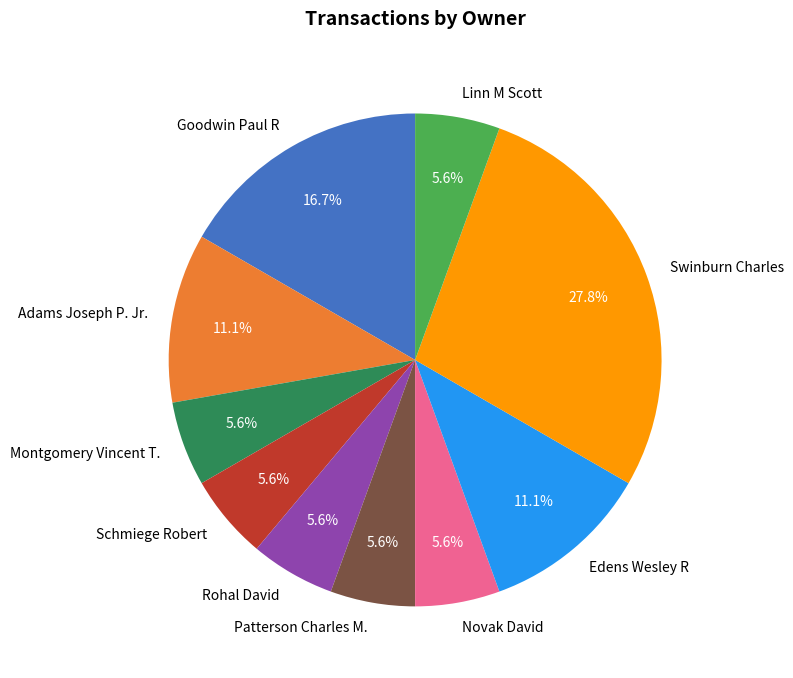

Is it true that Rohal David is 6% of the pie?

True